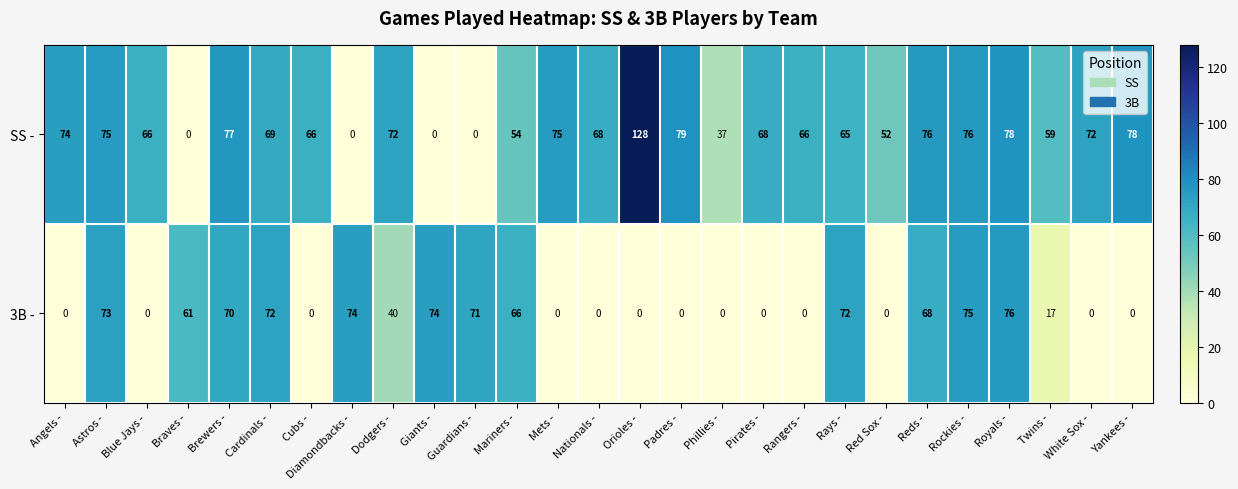

Rank the series by their average value, from highest to lowest.

SS -, 3B -